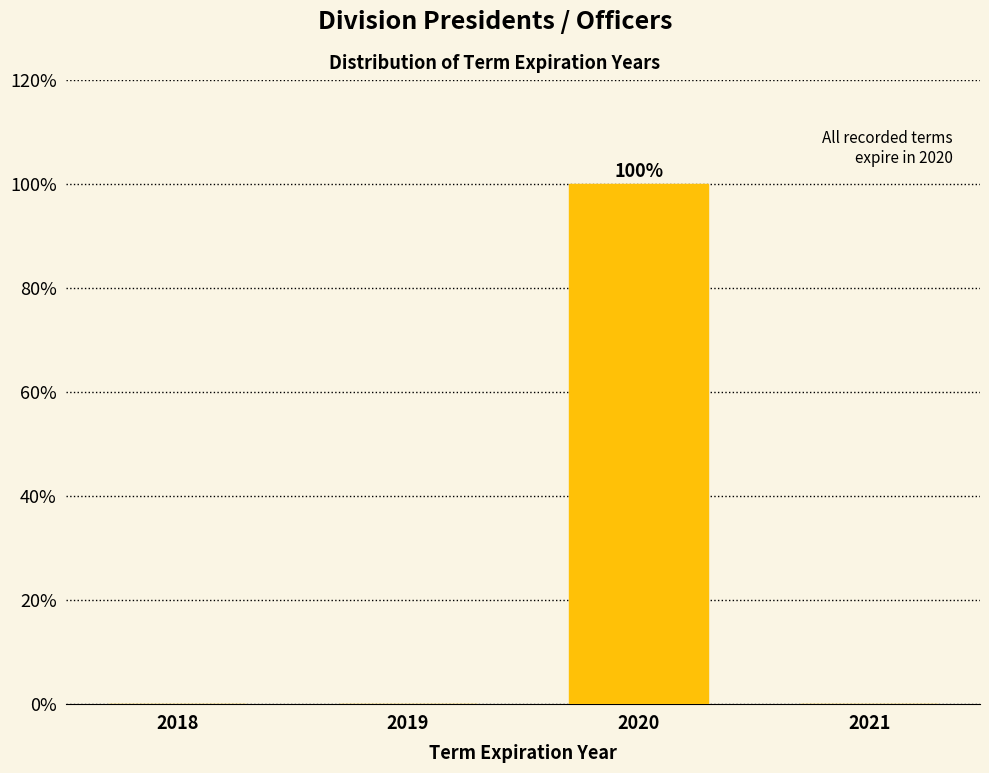

Reading right to left, extract all data points from this chart.

2021=0	2020=100	2019=0	2018=0